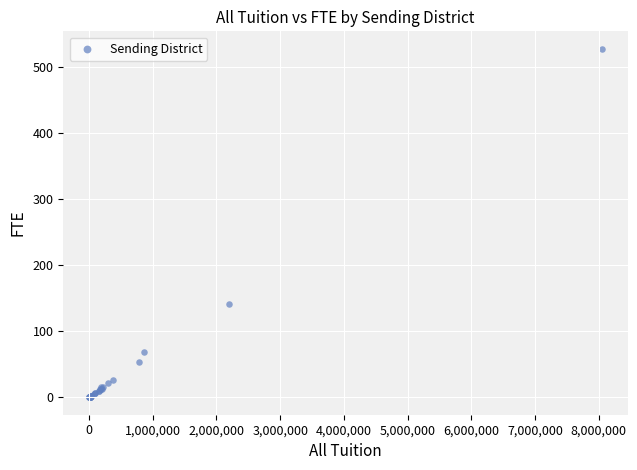

What Y value in the scatter plot is closest to 264?

141